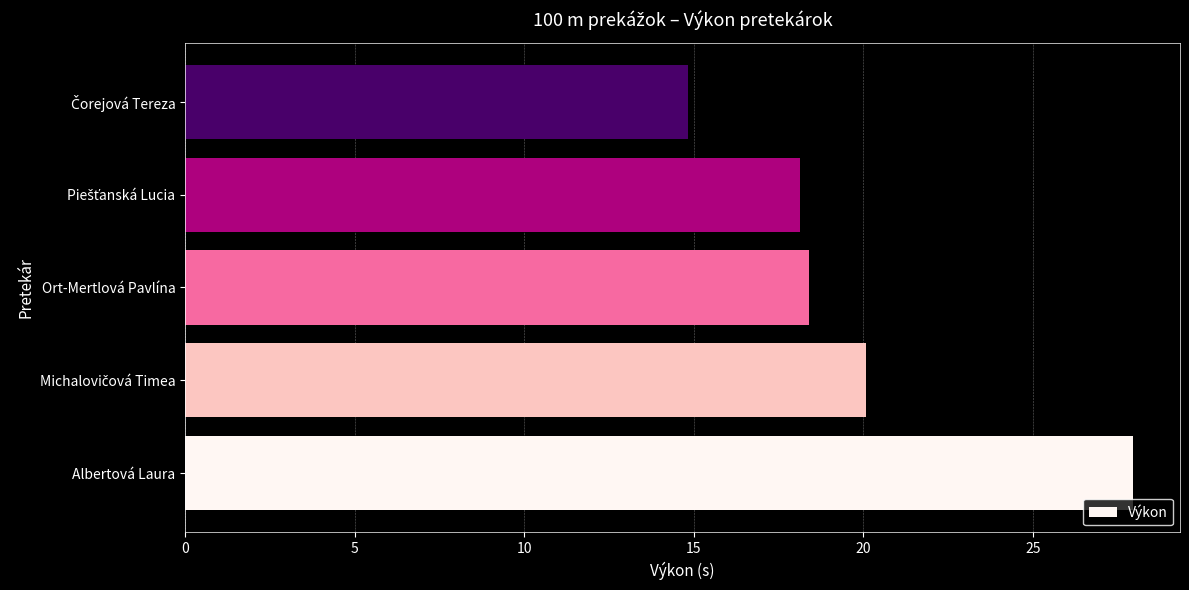

What is the average value?

19.9